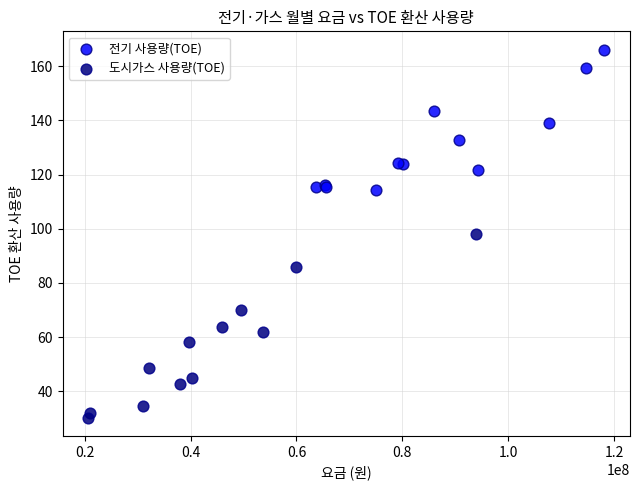

Which series has the largest Y range (max minus min)?

도시가스 사용량(TOE)